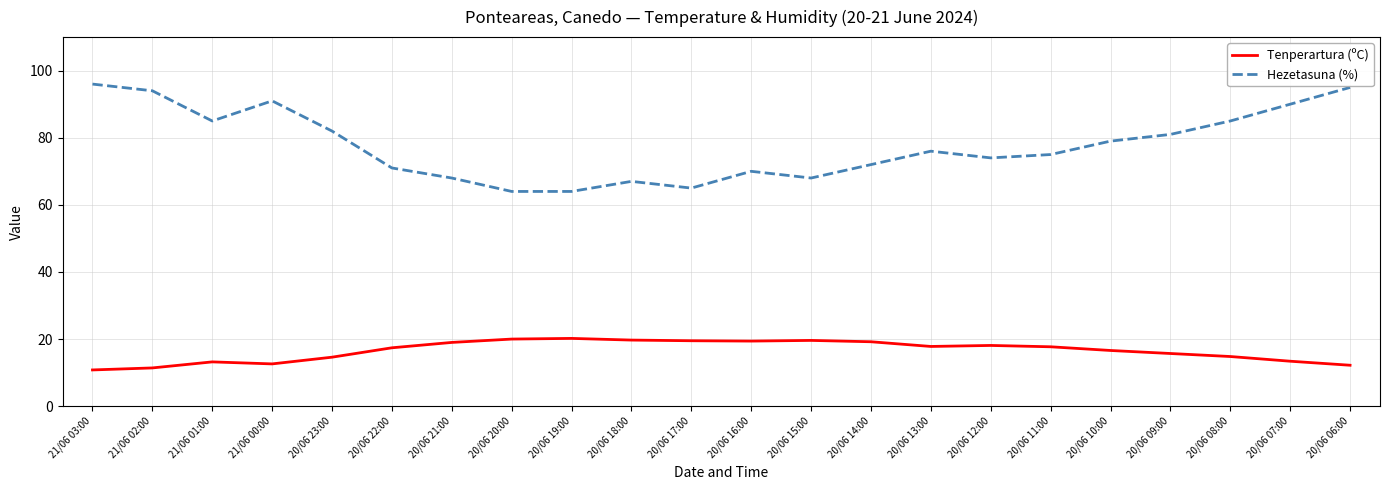

What is the sum of all Tenperartura (ºC) values?

362.9